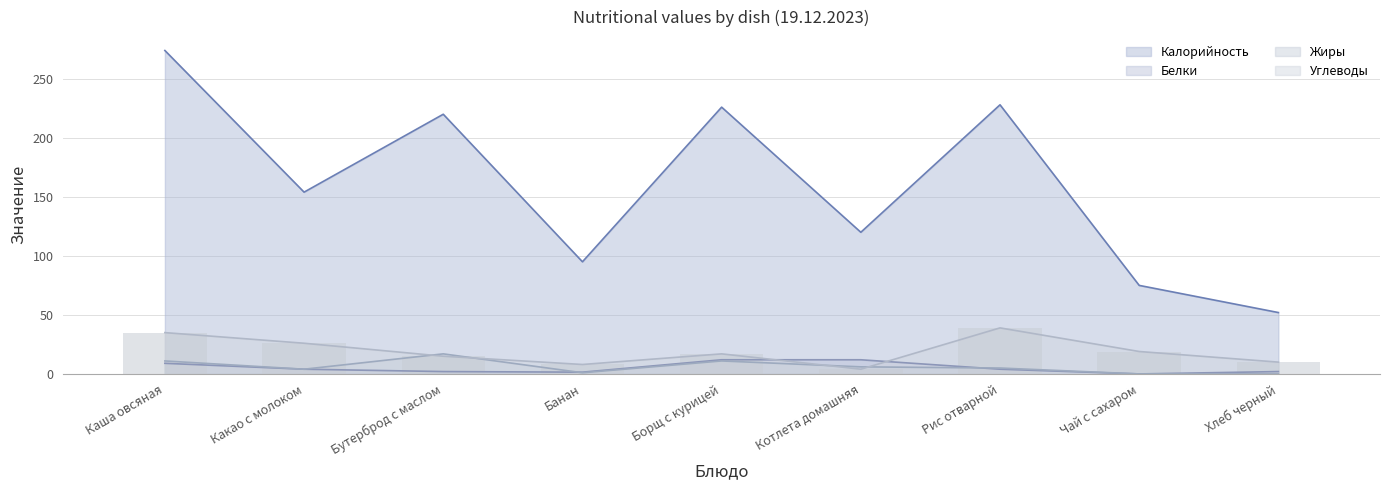

How many bars are there in each group?

4